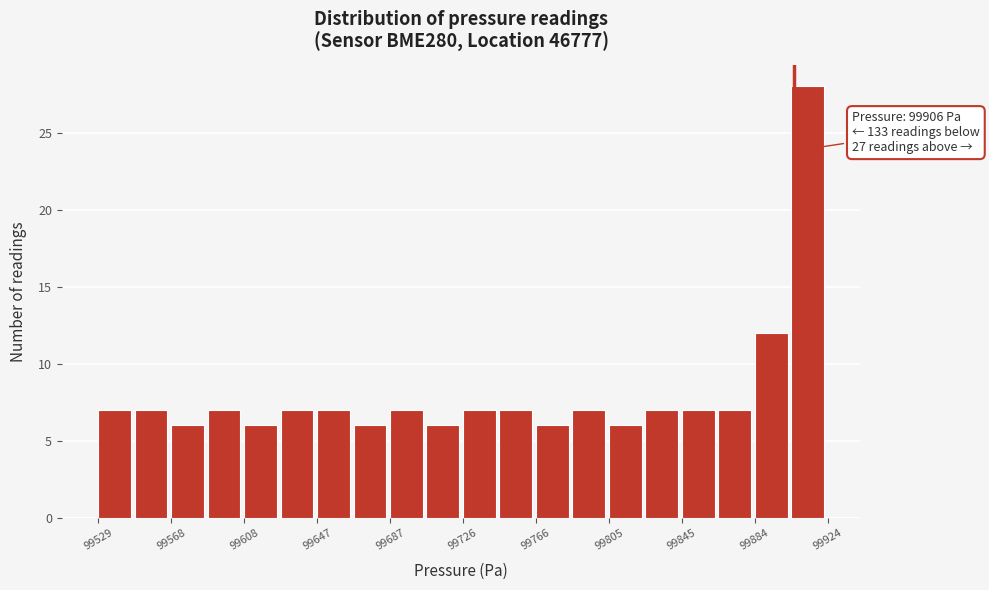

Read against the x-axis, roughly where is the centre of the tallest bar?

99915